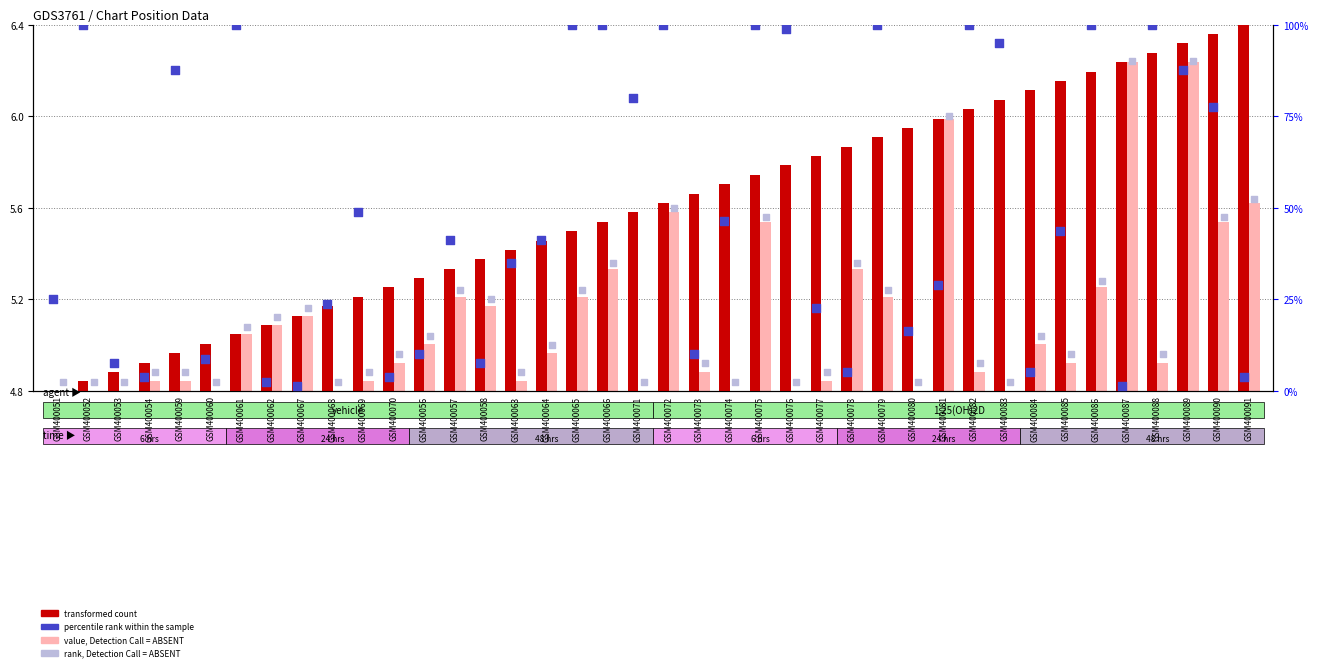

Which series has the largest total across all categories?

percentile rank within the sample